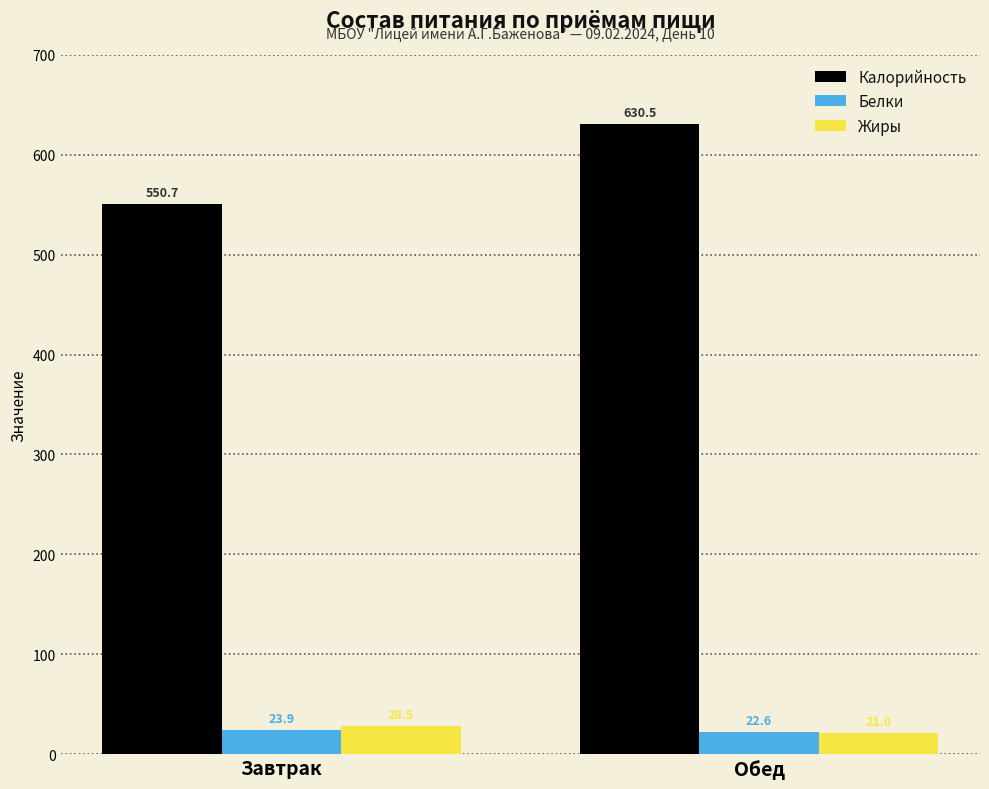

Which series has the largest range (max minus min)?

Калорийность